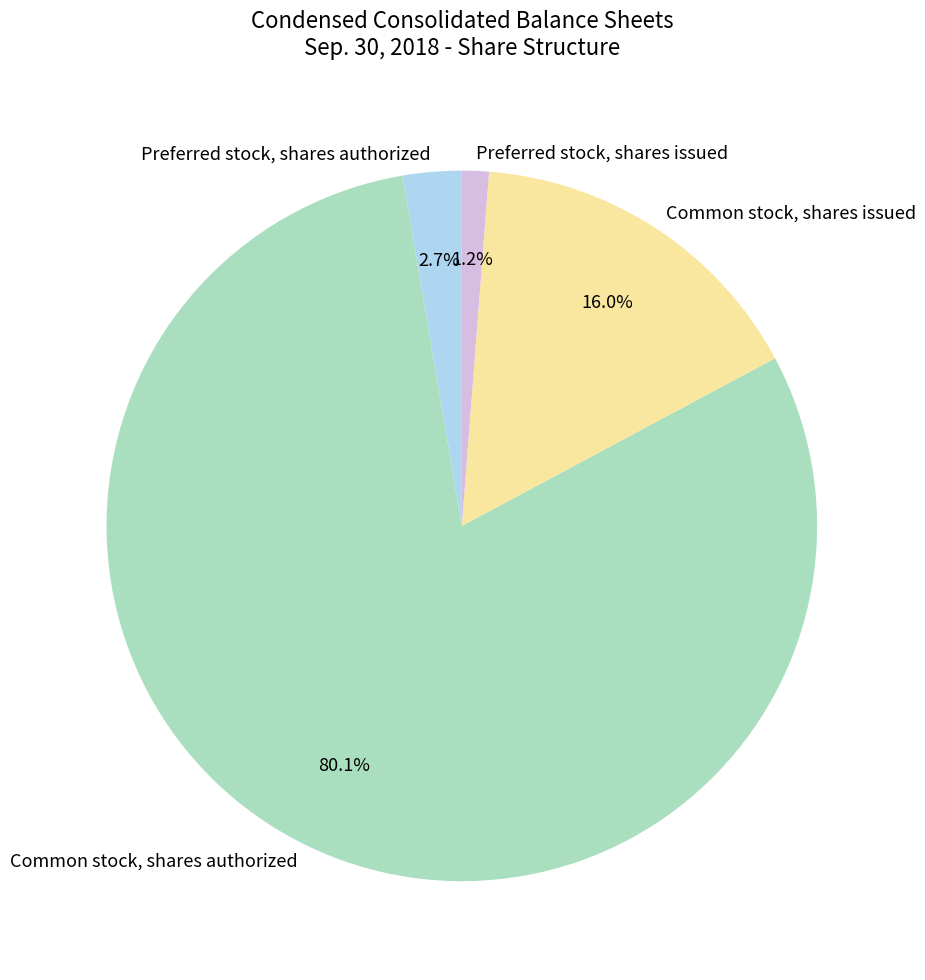

To the nearest percent, what is the difference between the largest and smallest slice percentages?

79%